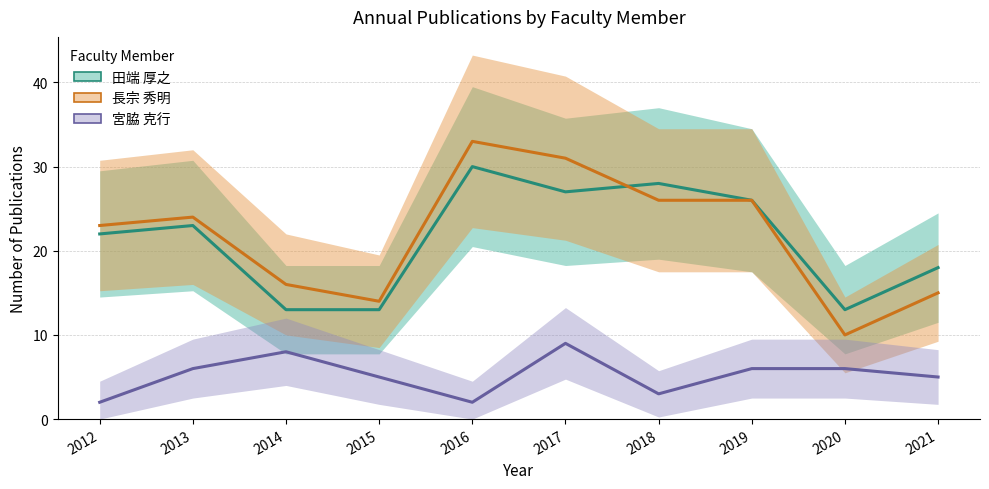

Which category has the highest value in the 長宗 秀明 series?

2016